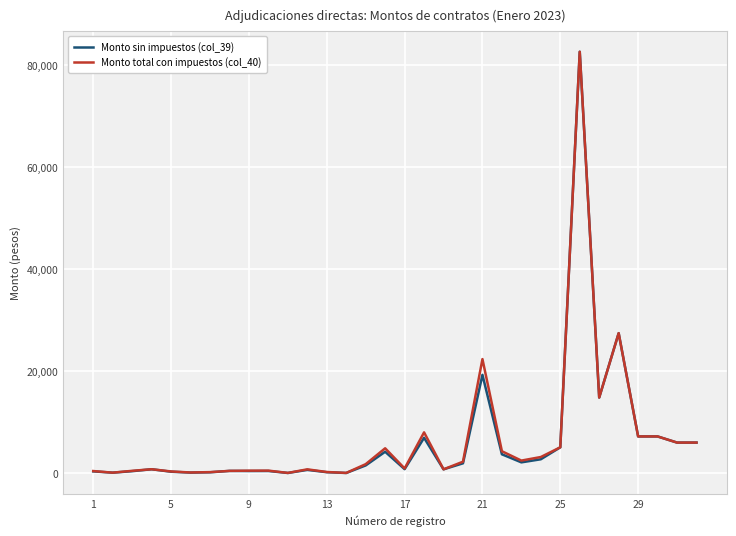

What is the maximum value for Monto total con impuestos (col_40)?

82555.2